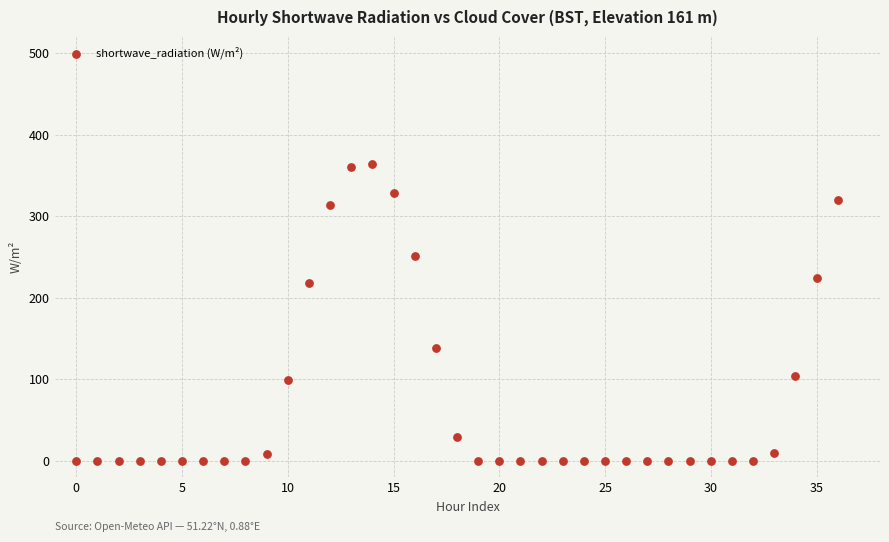

What is the range of Y values (max minus min)?

364